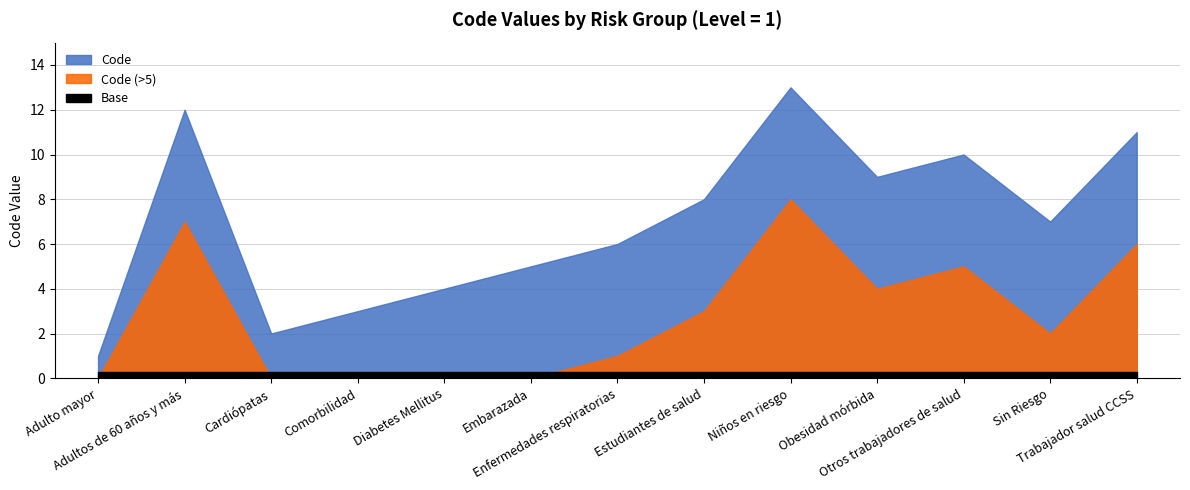

What is the approximate value at Comorbilidad, to the nearest 5?

5